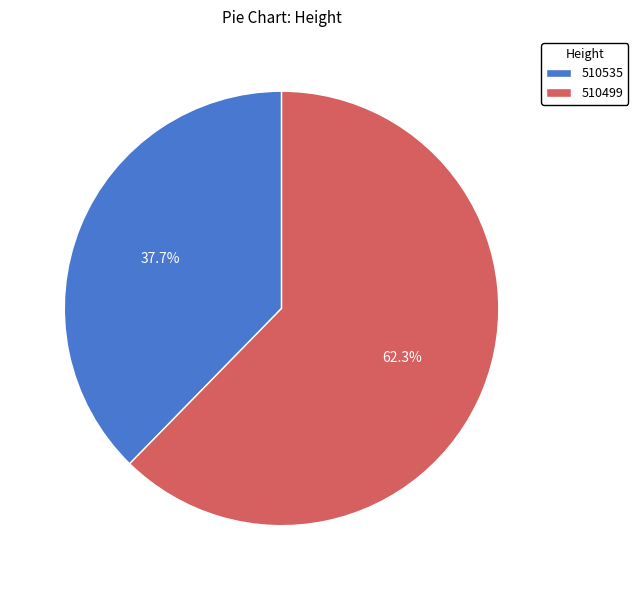

Is it true that 510535 is 27% of the pie?

False